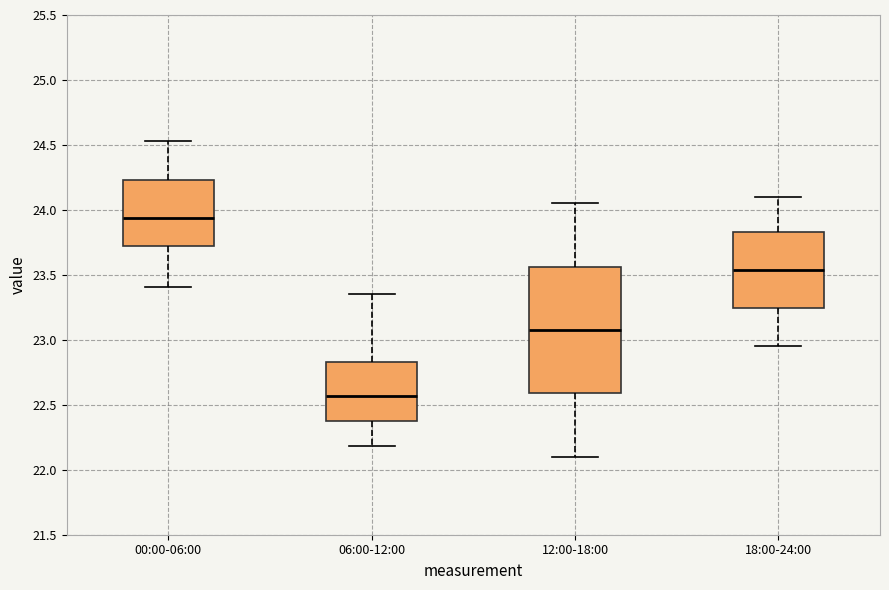

Comparing the boxes themselves (not the whiskers), which one is the tallest?

12:00-18:00